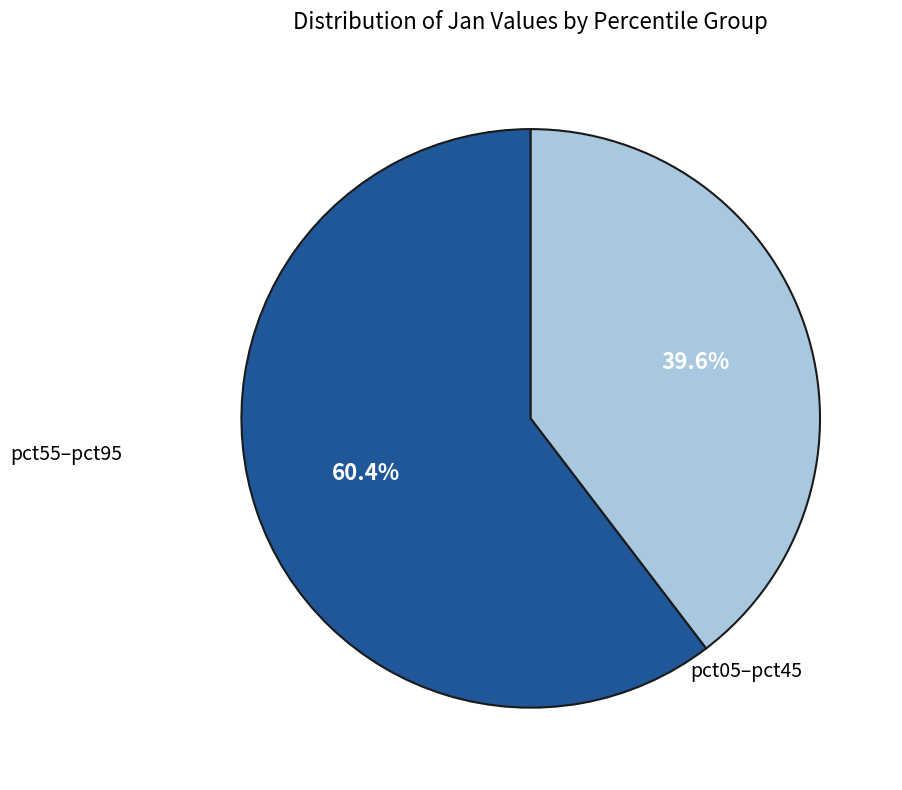

Count the number of slices in the pie.

2